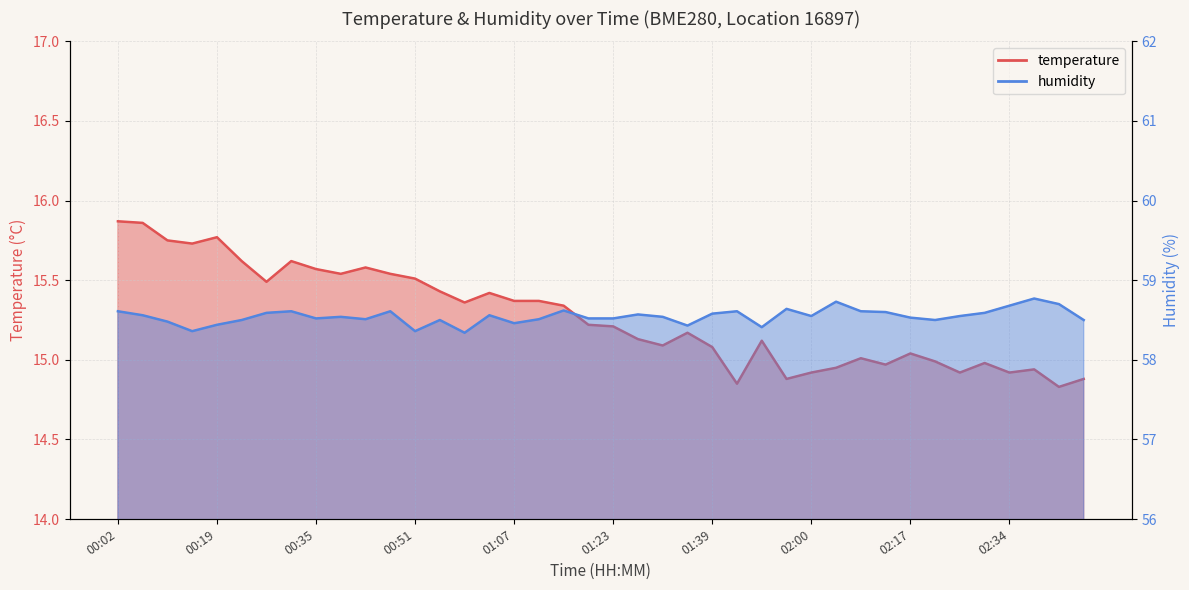

Which series has the largest total across all categories?

humidity